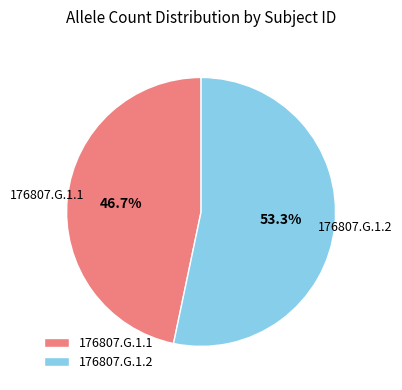

What percentage is the 176807.G.1.1 slice, to the nearest percent?

47%